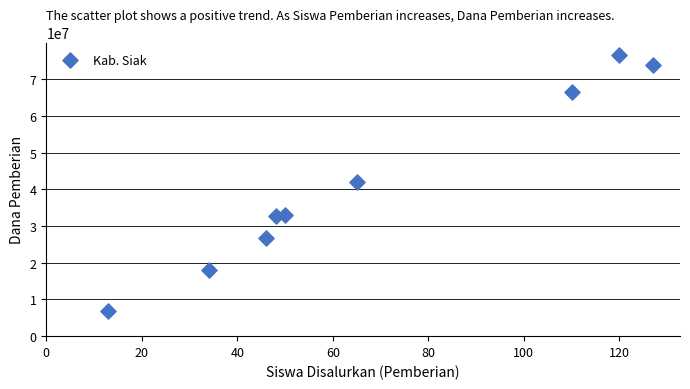

What is the average Y value?

41750000